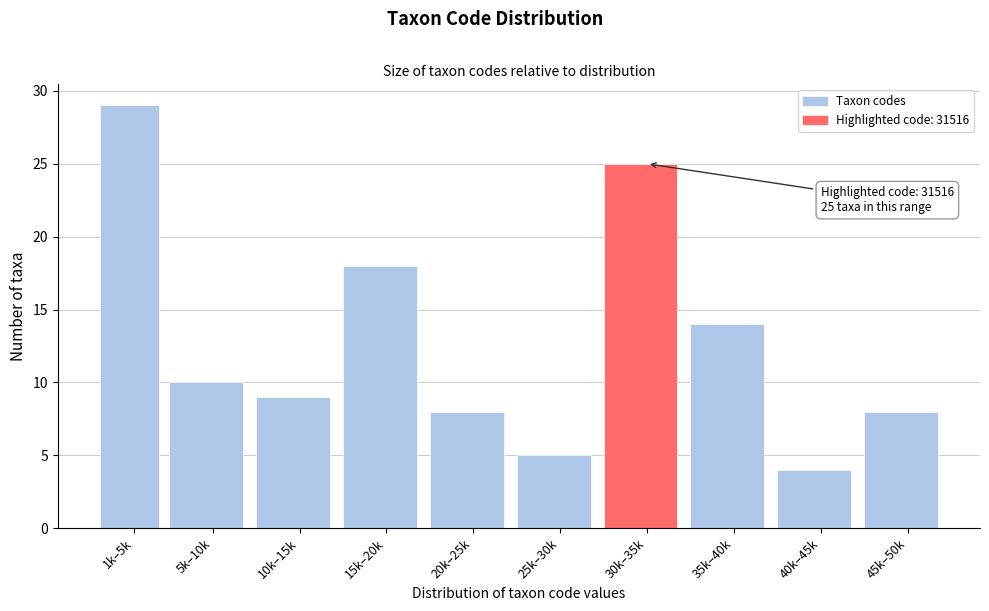

Reading right to left, what are all the values shown in this chart?

8	4	14	25	5	8	18	9	10	29